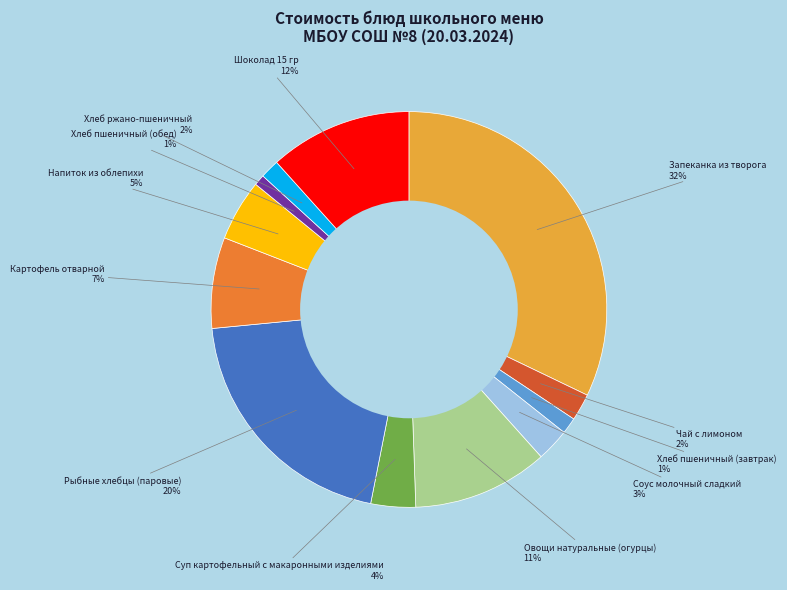

True or false: Картофель отварной accounts for 7% of the total.

True